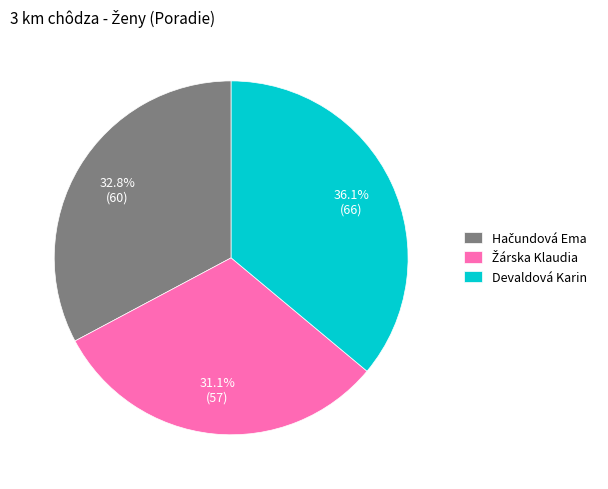

How many segments does this pie chart have?

3